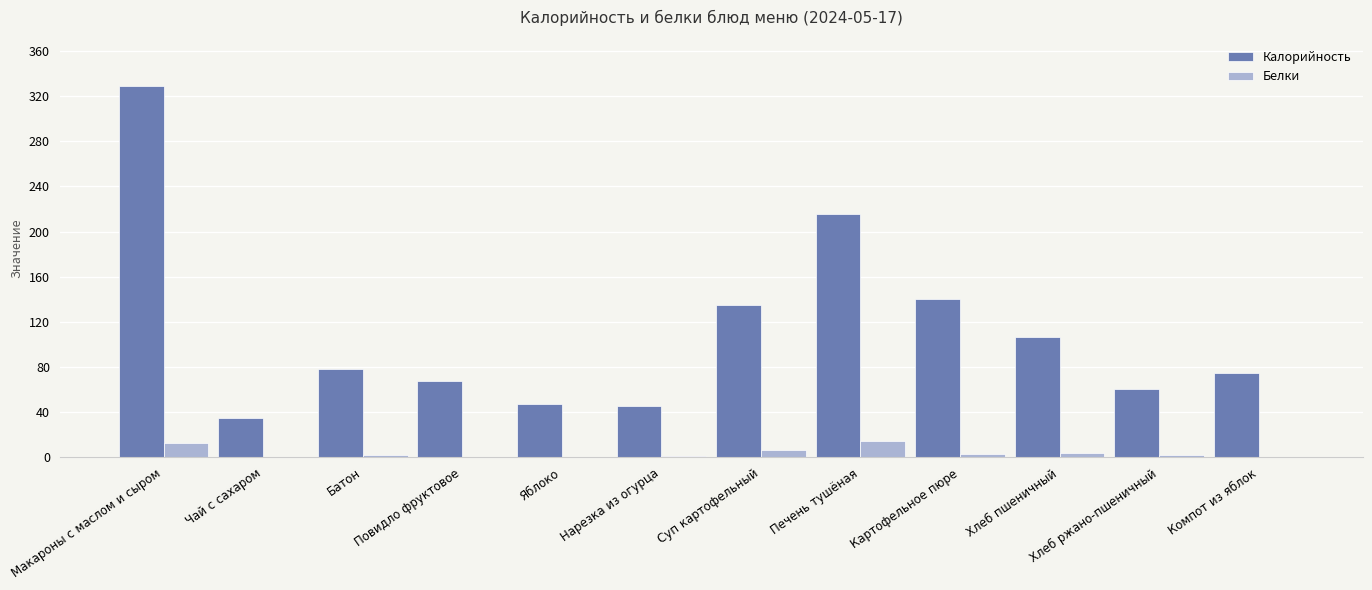

The value of Калорийность at Компот из яблок is 74.4. True or false?

True